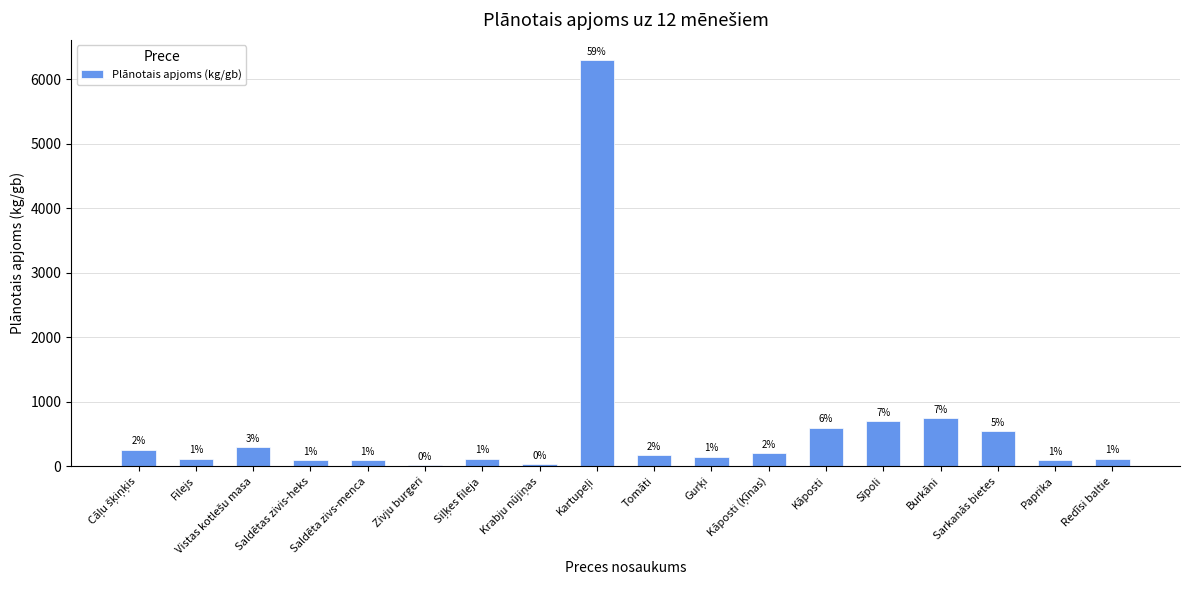

What is the average value?

594